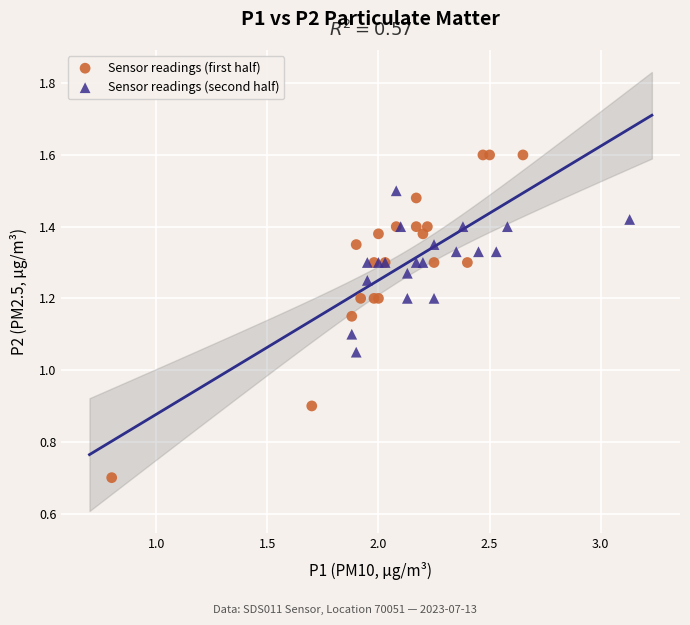

Which series reaches the minimum Y coordinate?

Sensor readings (first half)